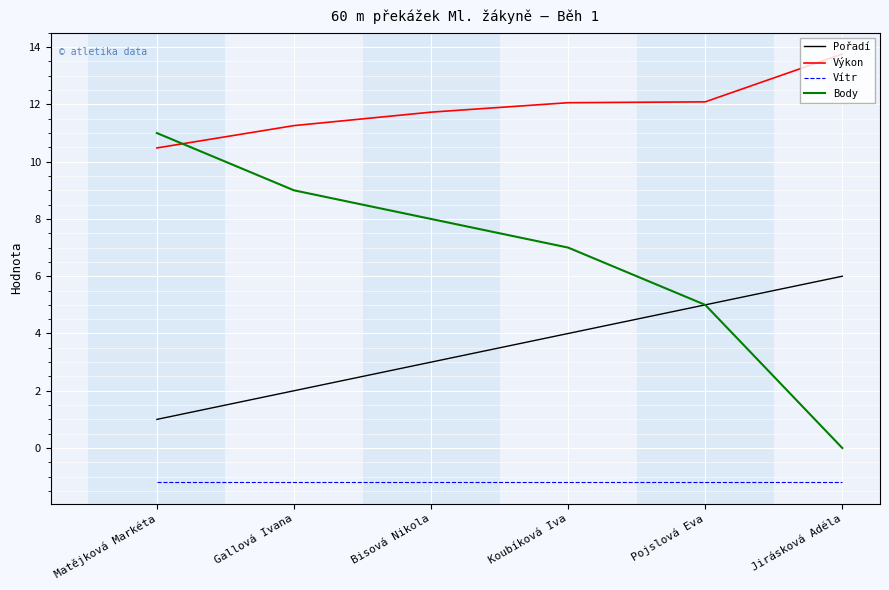

Reading left to right, what are all the values shown in this chart?

Pořadí: Matějková Markéta=1.0	Gallová Ivana=2.0	Bisová Nikola=3.0	Koubíková Iva=4.0	Pojslová Eva=5.0	Jirásková Adéla=6.0
Výkon: Matějková Markéta=10.5	Gallová Ivana=11.3	Bisová Nikola=11.7	Koubíková Iva=12.1	Pojslová Eva=12.1	Jirásková Adéla=13.8
Vítr: Matějková Markéta=-1.2	Gallová Ivana=-1.2	Bisová Nikola=-1.2	Koubíková Iva=-1.2	Pojslová Eva=-1.2	Jirásková Adéla=-1.2
Body: Matějková Markéta=11.0	Gallová Ivana=9.0	Bisová Nikola=8.0	Koubíková Iva=7.0	Pojslová Eva=5.0	Jirásková Adéla=0.0